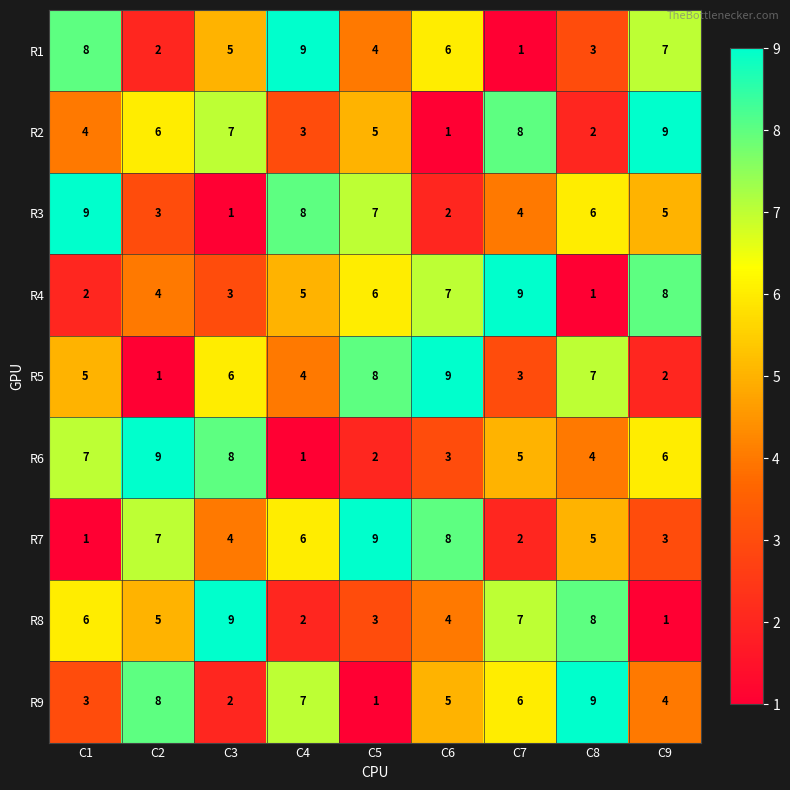

What is the total value across all series at C6?

45